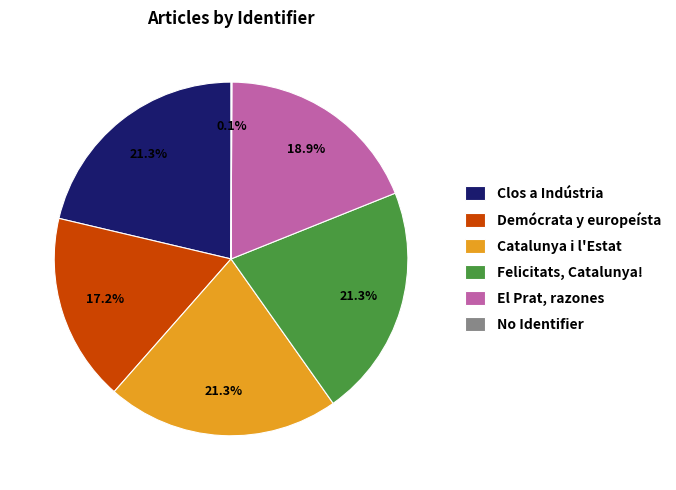

Which has a higher value, Demócrata y europeísta or El Prat, razones?

El Prat, razones